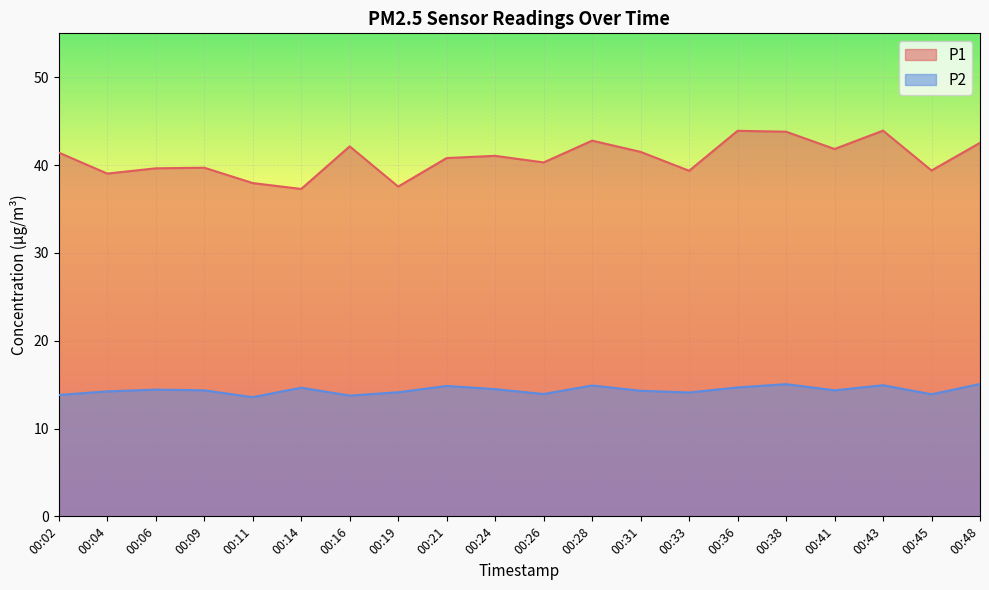

What is the difference between the highest and lowest values at 00:09?

25.4